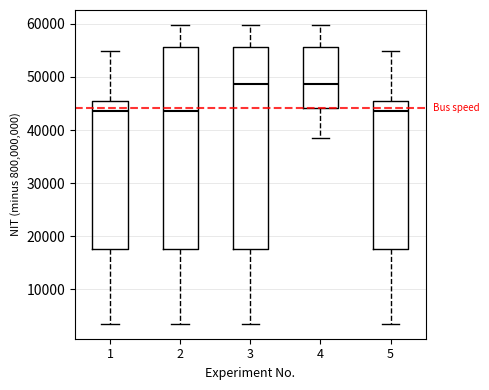

Where is the upper edge of the box at x = 4 on the y-axis? The values are not printed on the chart, so give them approximately, as read against the axis.

56000